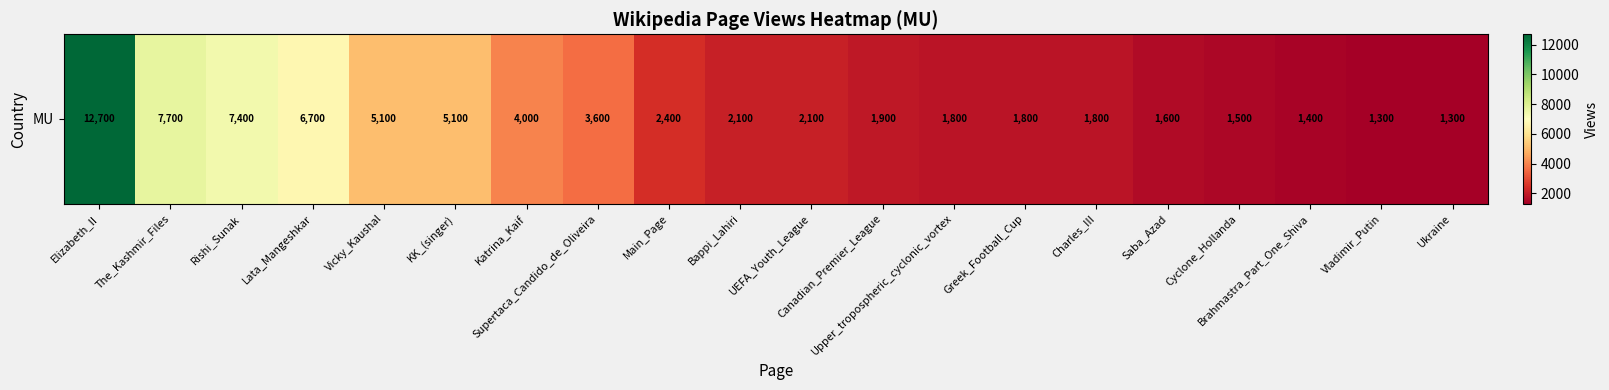

What is the ratio of the value at Ukraine to the value at Cyclone_Hollanda?

0.9